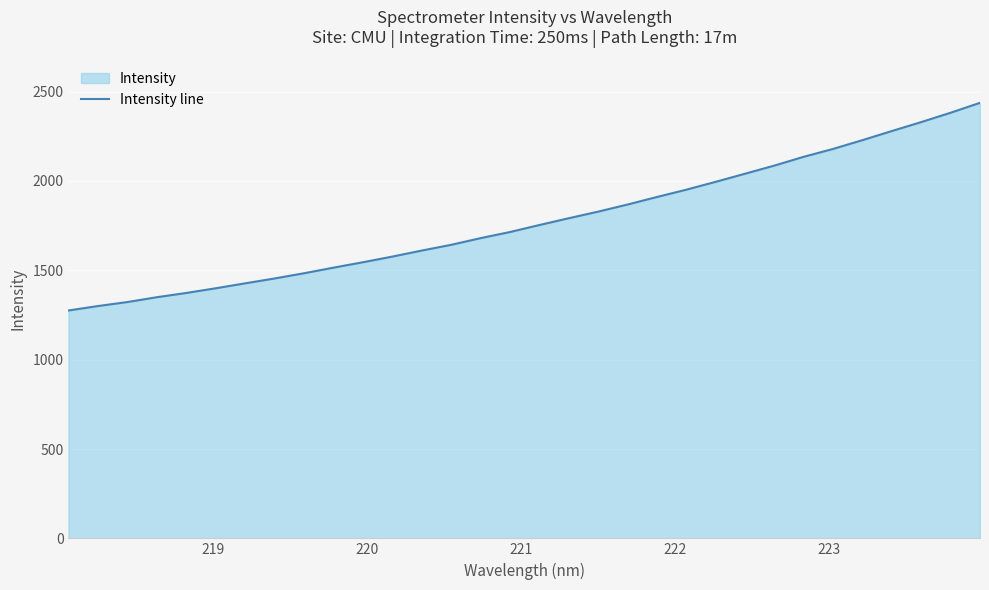

Reading left to right, what are all the values shown in this chart?

1275.1	1300.0	1322.4	1349.4	1373.2	1399.4	1427.0	1454.2	1483.4	1514.7	1545.0	1576.6	1610.4	1642.4	1679.8	1714.1	1753.2	1791.3	1828.3	1867.9	1910.2	1951.0	1995.2	2040.5	2086.1	2135.3	2179.4	2228.6	2279.5	2329.6	2381.9	2437.4